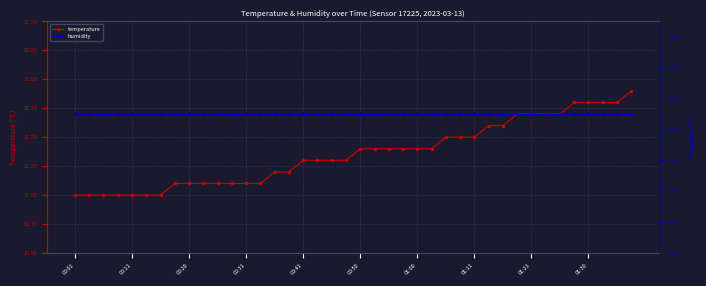

How many series are shown in this chart?

2